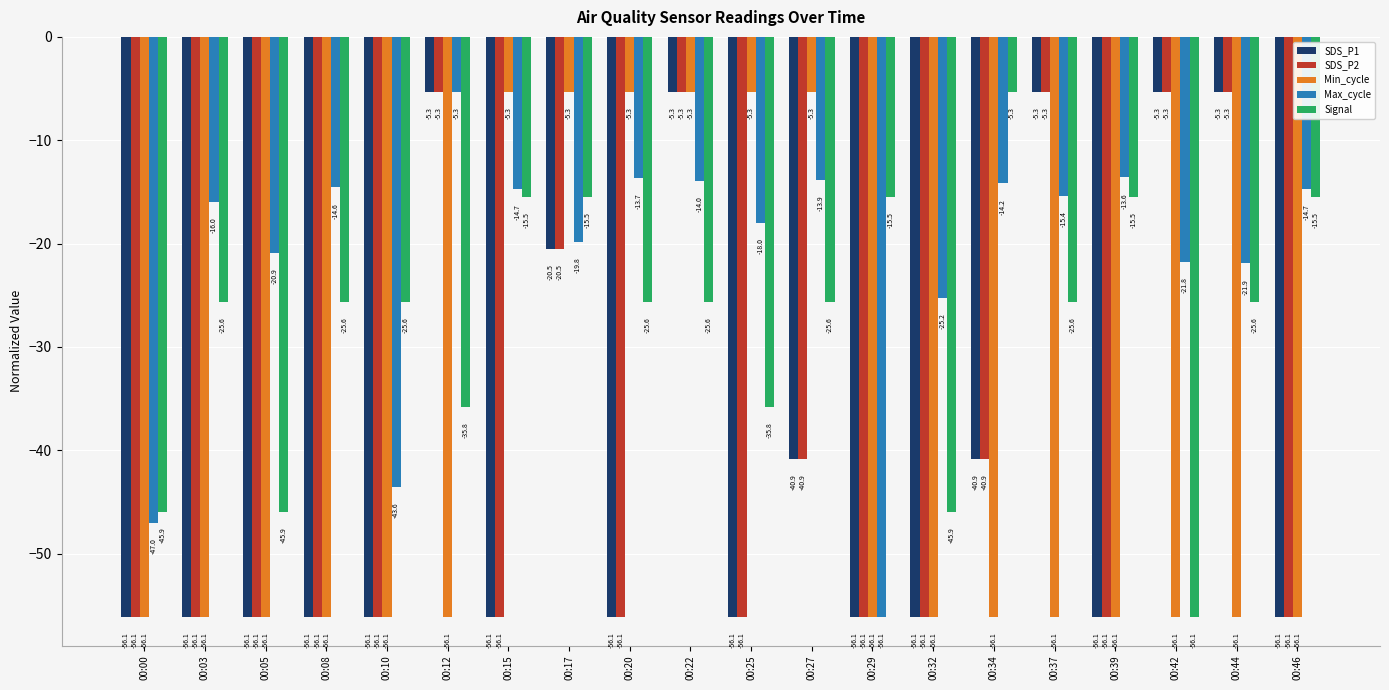

What is the minimum value for SDS_P1?

-56.1